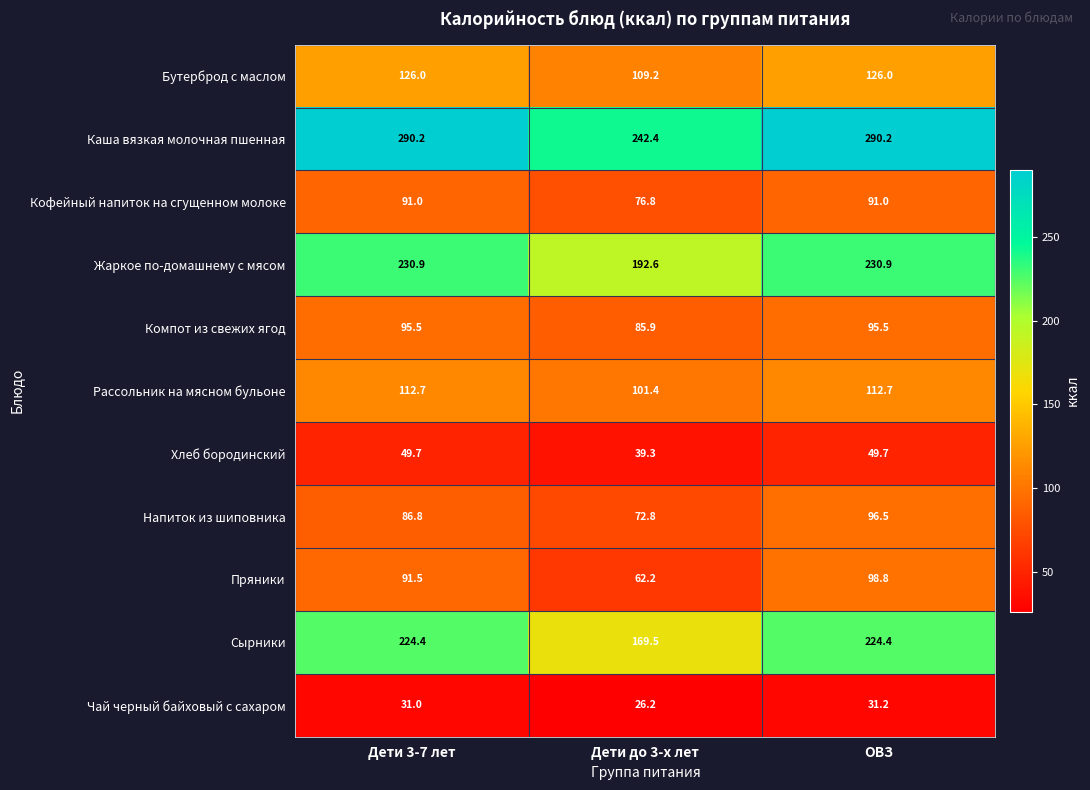

Read the Напиток из шиповника value at Дети до 3-х лет.

72.8